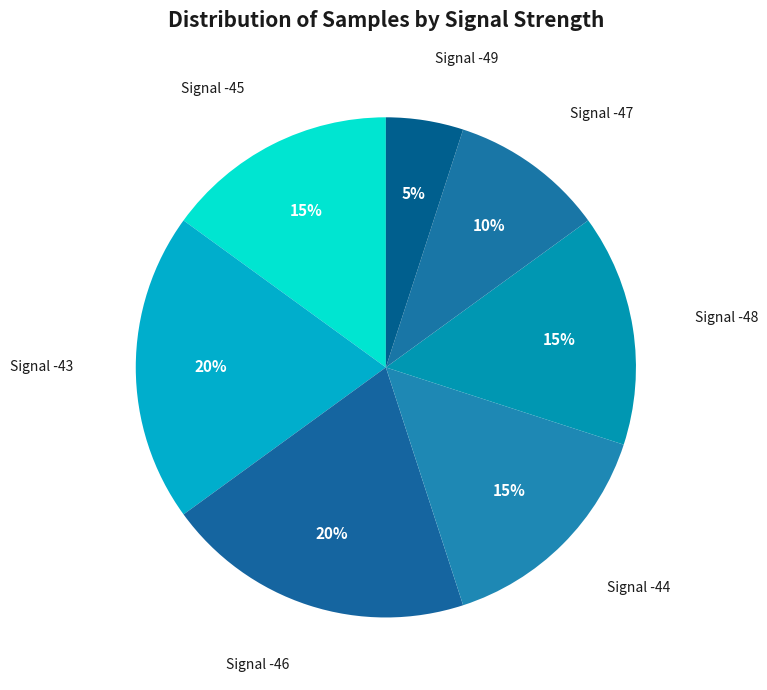

True or false: Signal -45 accounts for 15% of the total.

True